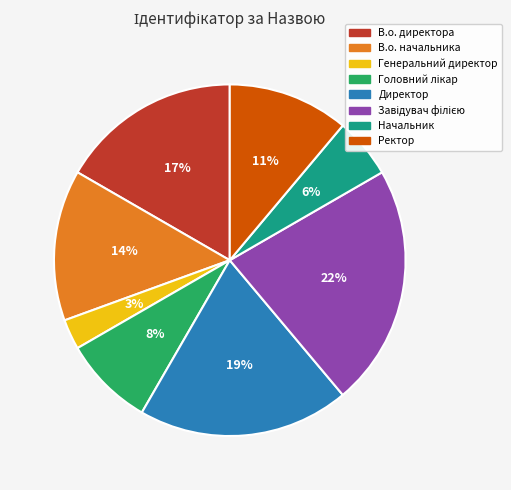

Is the sum of Директор and Ректор greater than half?

No